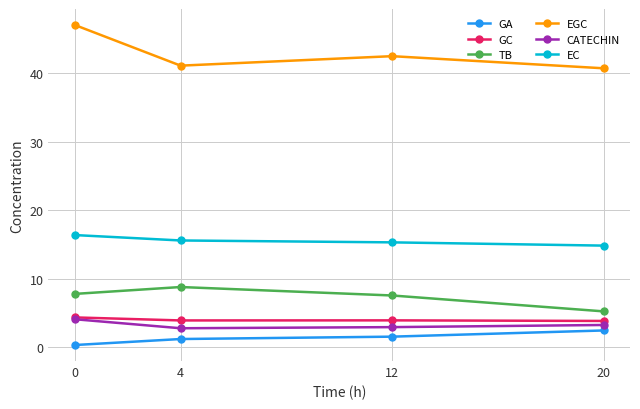

Read the EGC value at 0.

47.1